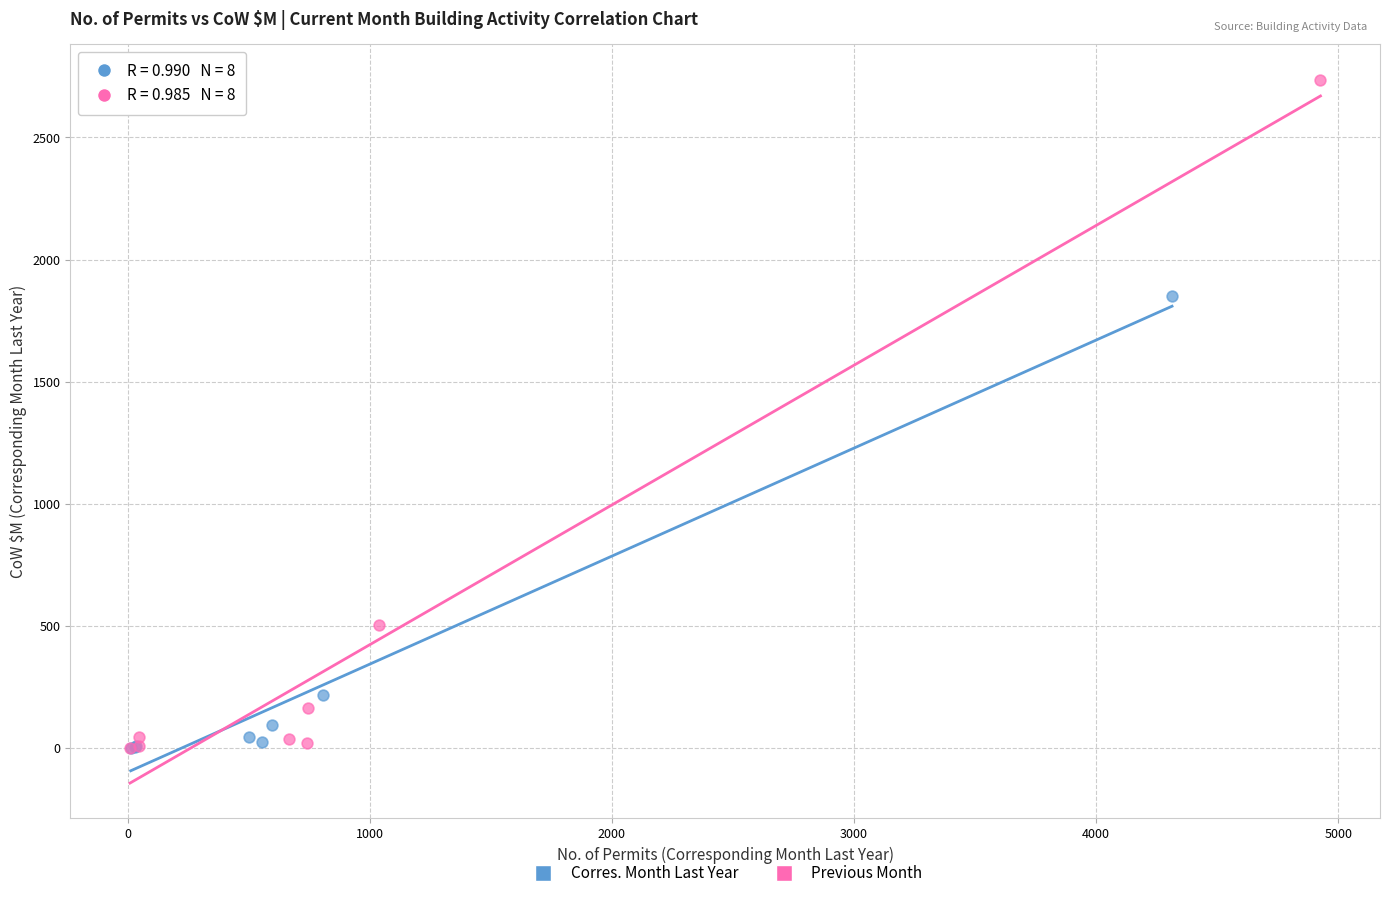

Which series has the widest spread of Y values?

Previous Month